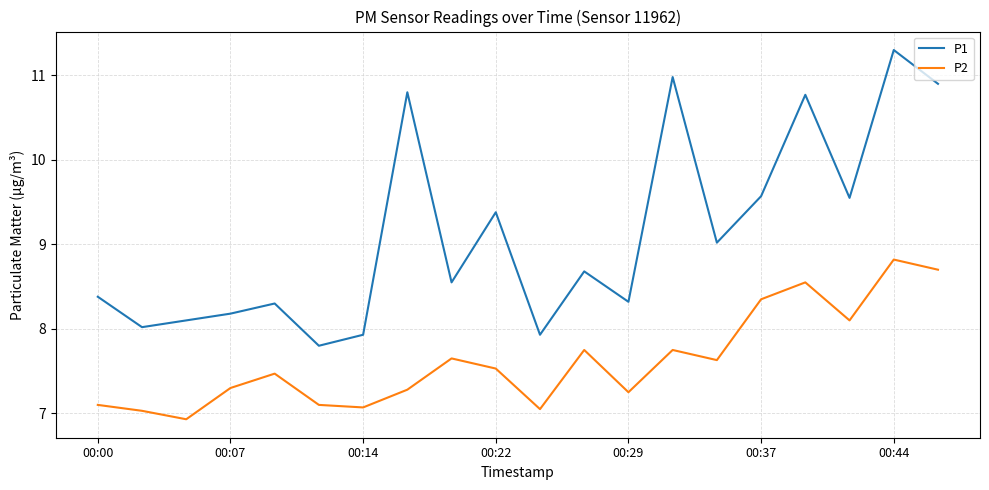

True or false: P2 and P1 cross at least once.

False